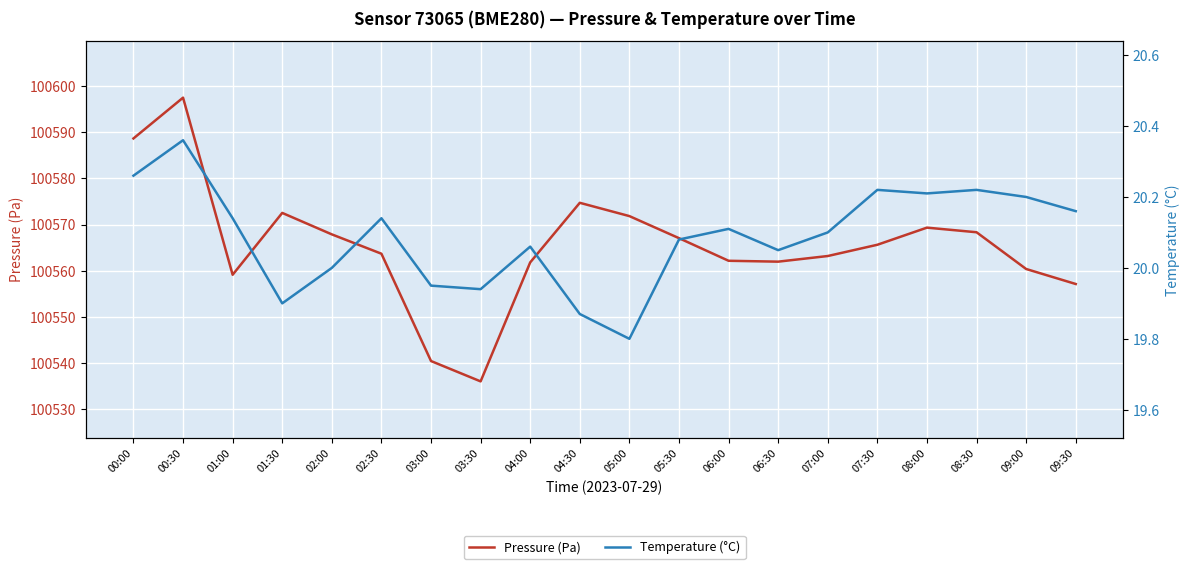

Where is the first local maximum for Temperature (°C)?

00:30